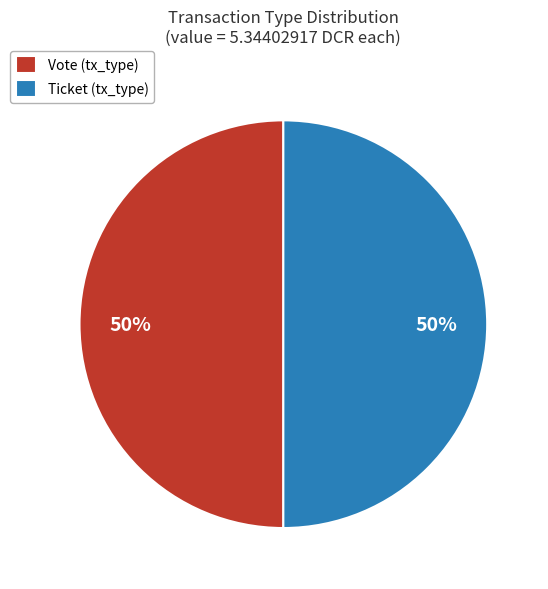

True or false: Ticket (tx_type) accounts for 50% of the total.

True